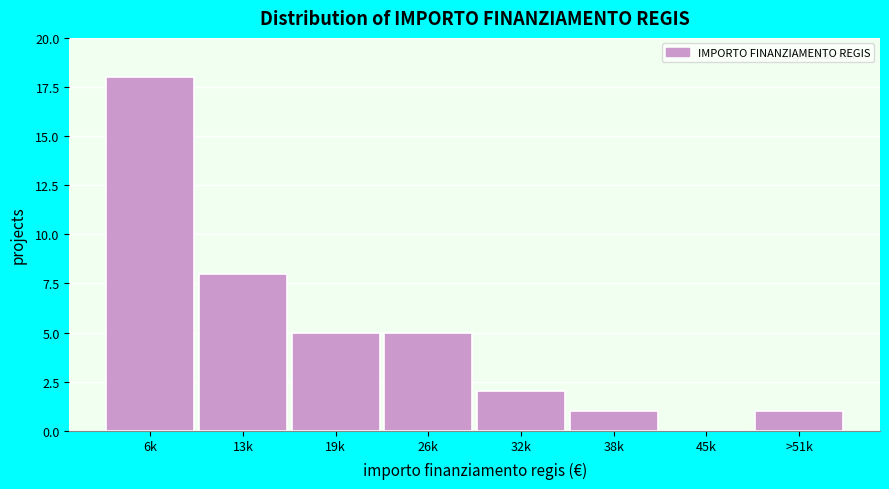

Reading left to right, transcribe all the data shown in this chart.

6k=18	13k=8	19k=5	26k=5	32k=2	38k=1	45k=0	>51k=1